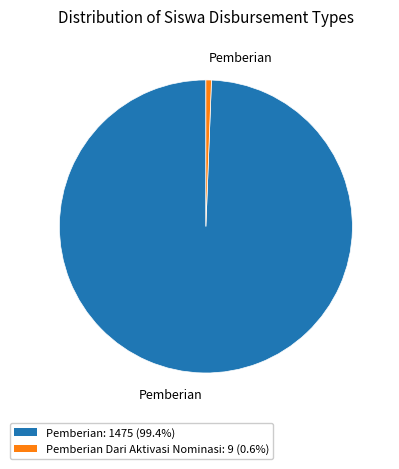

Is there a majority slice in this chart?

Yes